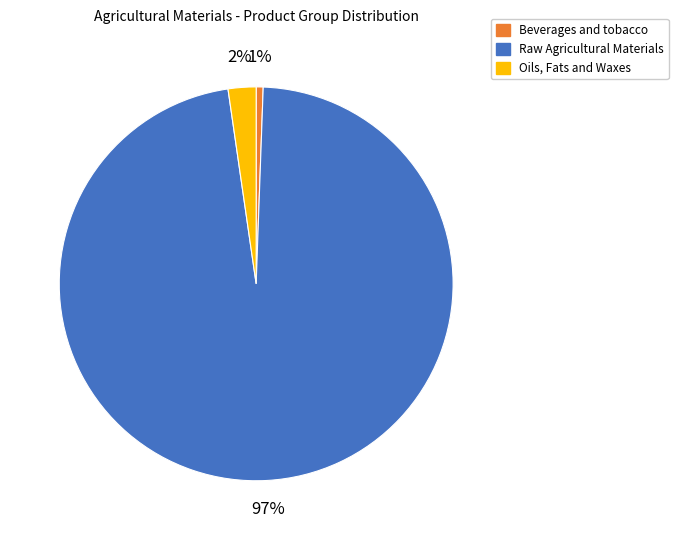

To the nearest percent, what portion does Oils, Fats and Waxes represent?

2%